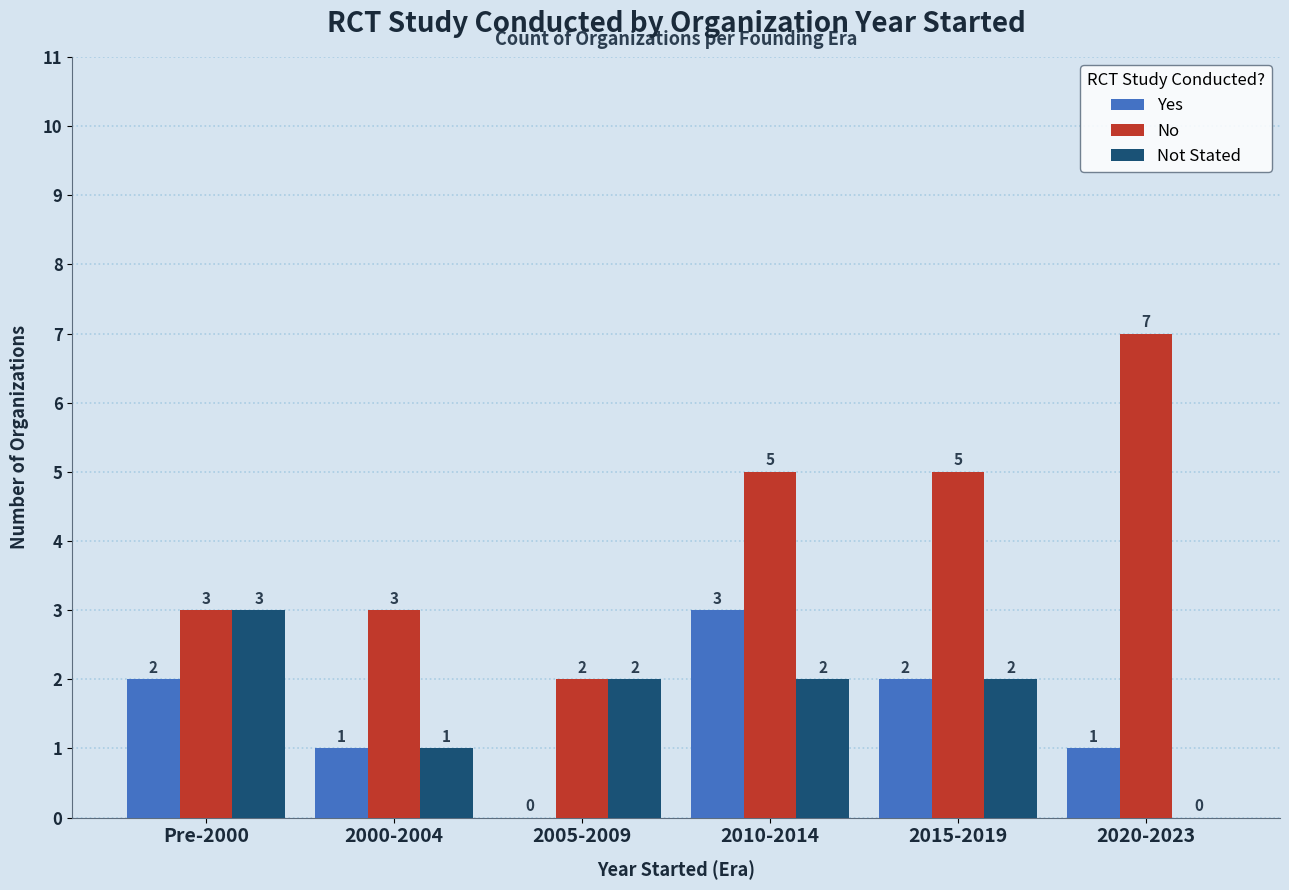

What is the total value across all series at 2015-2019?

9